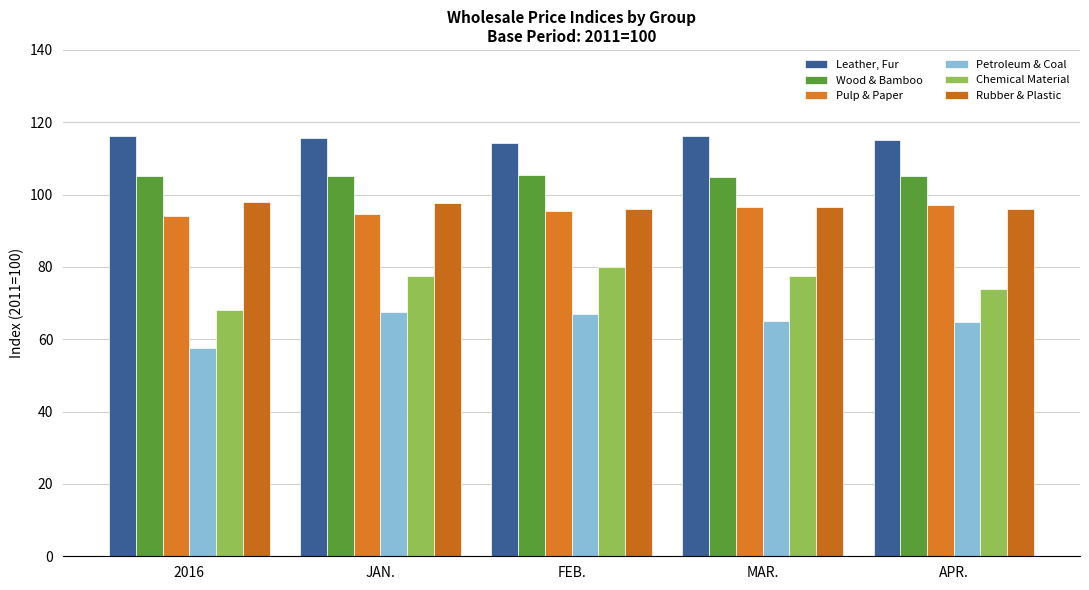

How many bars are there in total?

30